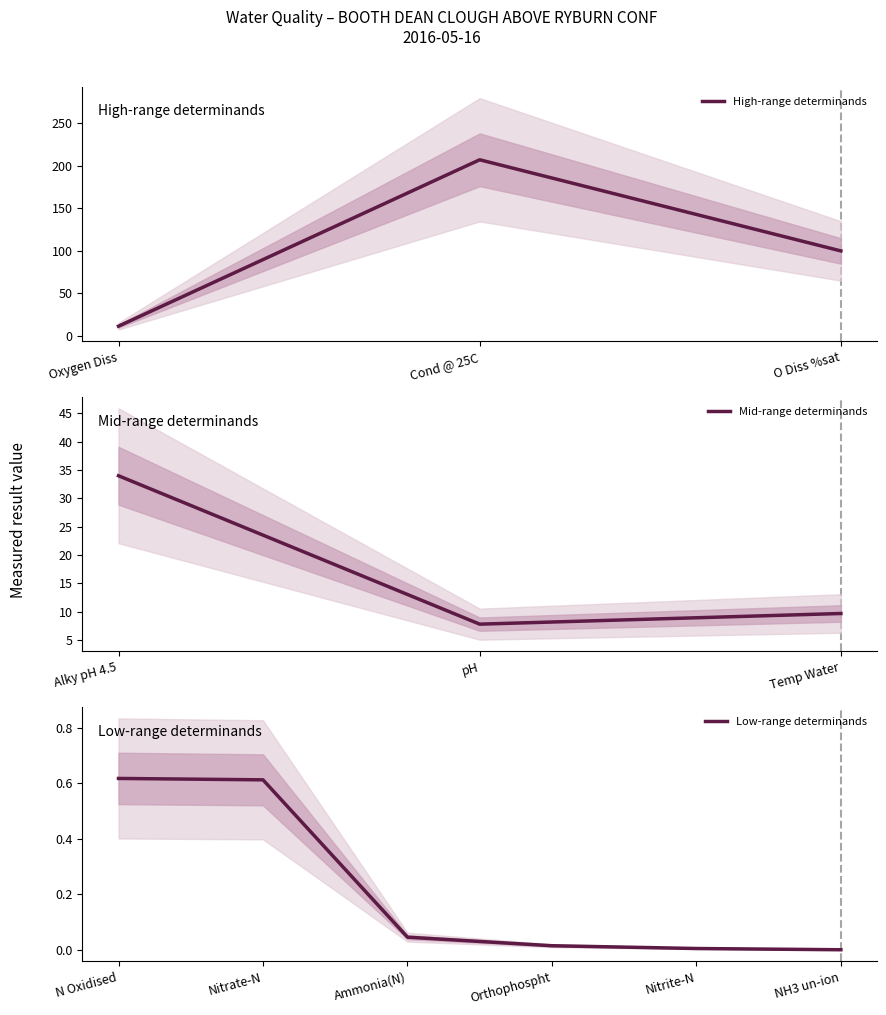

List the labels in order of value, largest first.

Cond @ 25C, O Diss %sat, Alky pH 4.5, Oxygen Diss, Temp Water, pH, N Oxidised, Nitrate-N, Ammonia(N), Orthophospht, Nitrite-N, NH3 un-ion